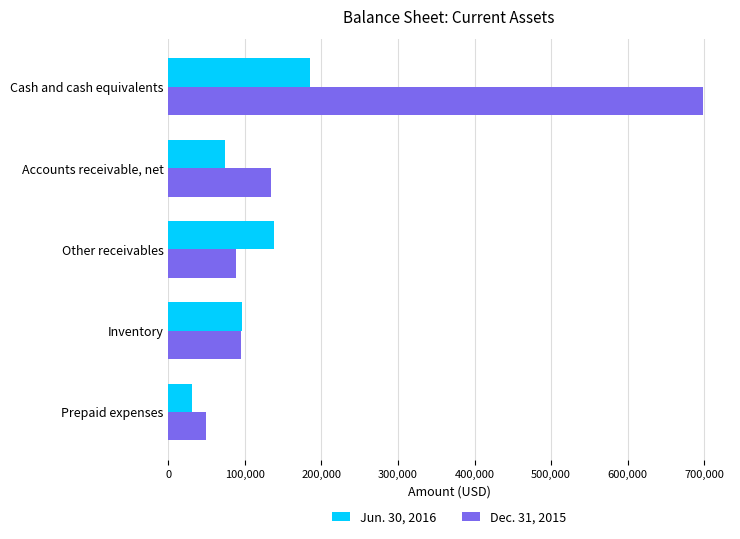

List the series in order of their overall mean, highest first.

Dec. 31, 2015, Jun. 30, 2016